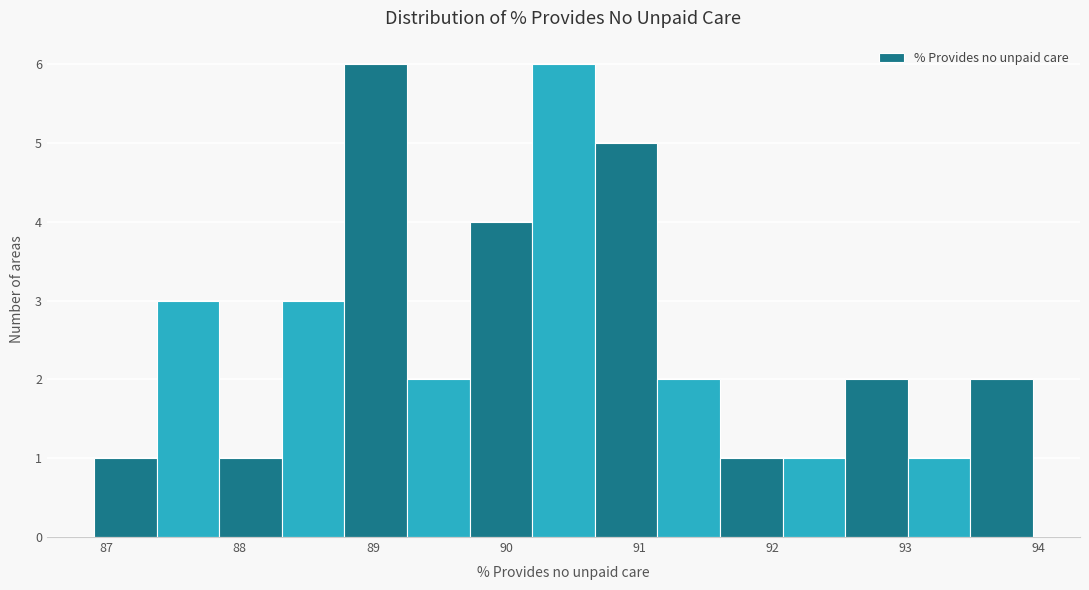

How tall is the bar that spans 86.9 to 87.4 on the x-axis? Neither the bar edges nor the heights are printed on the chart, so give them approximately, as read against the axes.

1